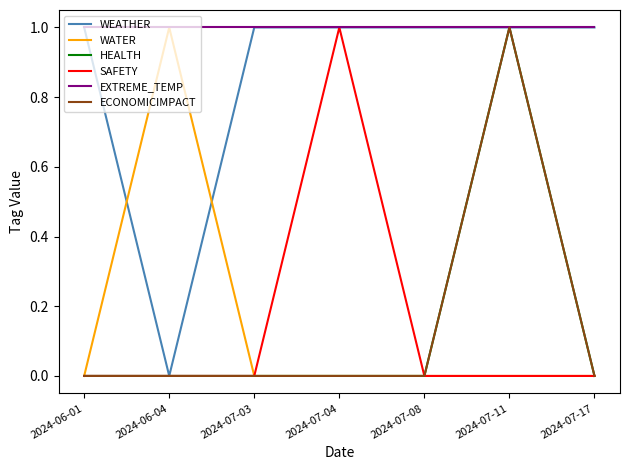

At which category does WATER reach its first local peak?

2024-06-04